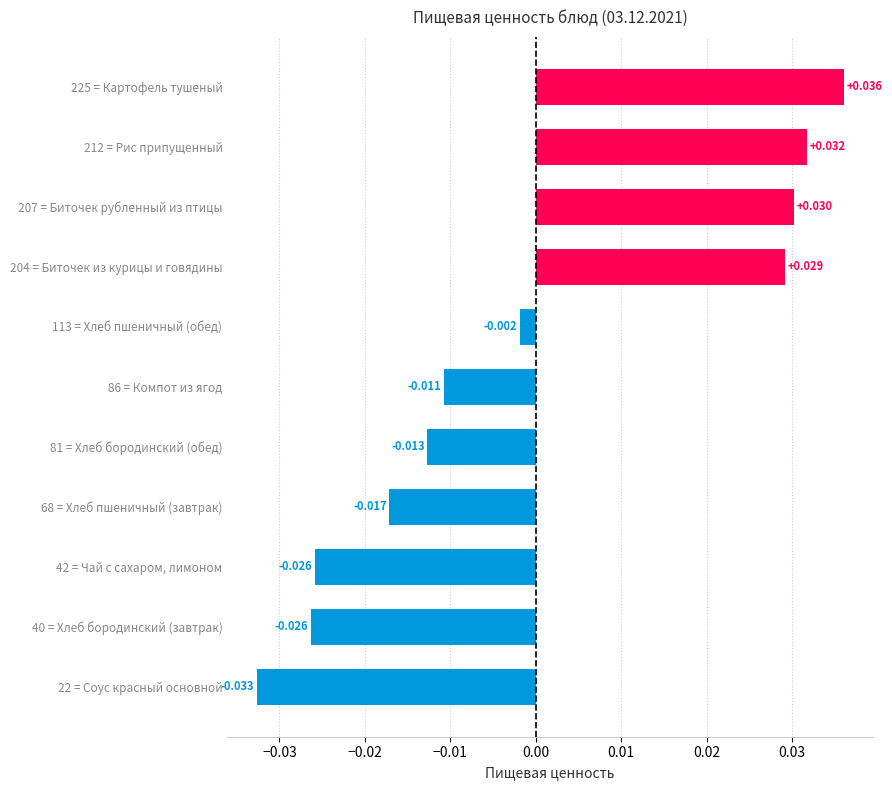

Are the bars grouped side by side (vs. stacked)?

No